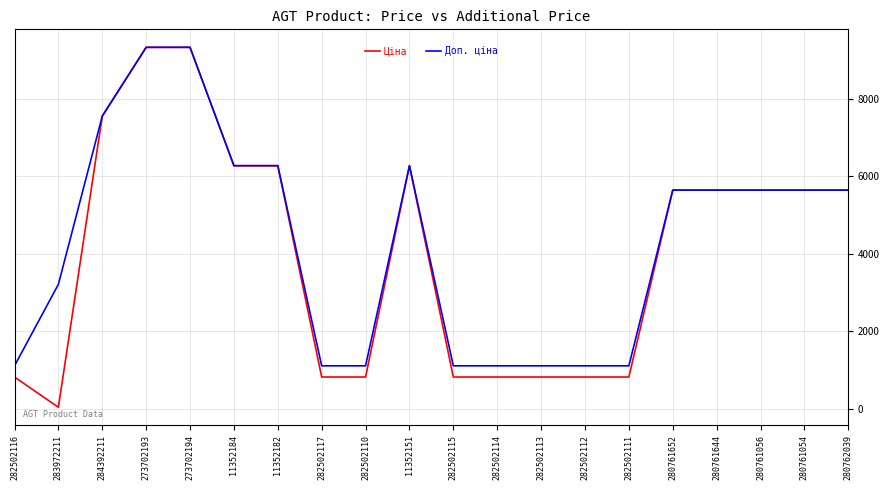

What is the lowest value of the Доп. ціна series?

1101.8